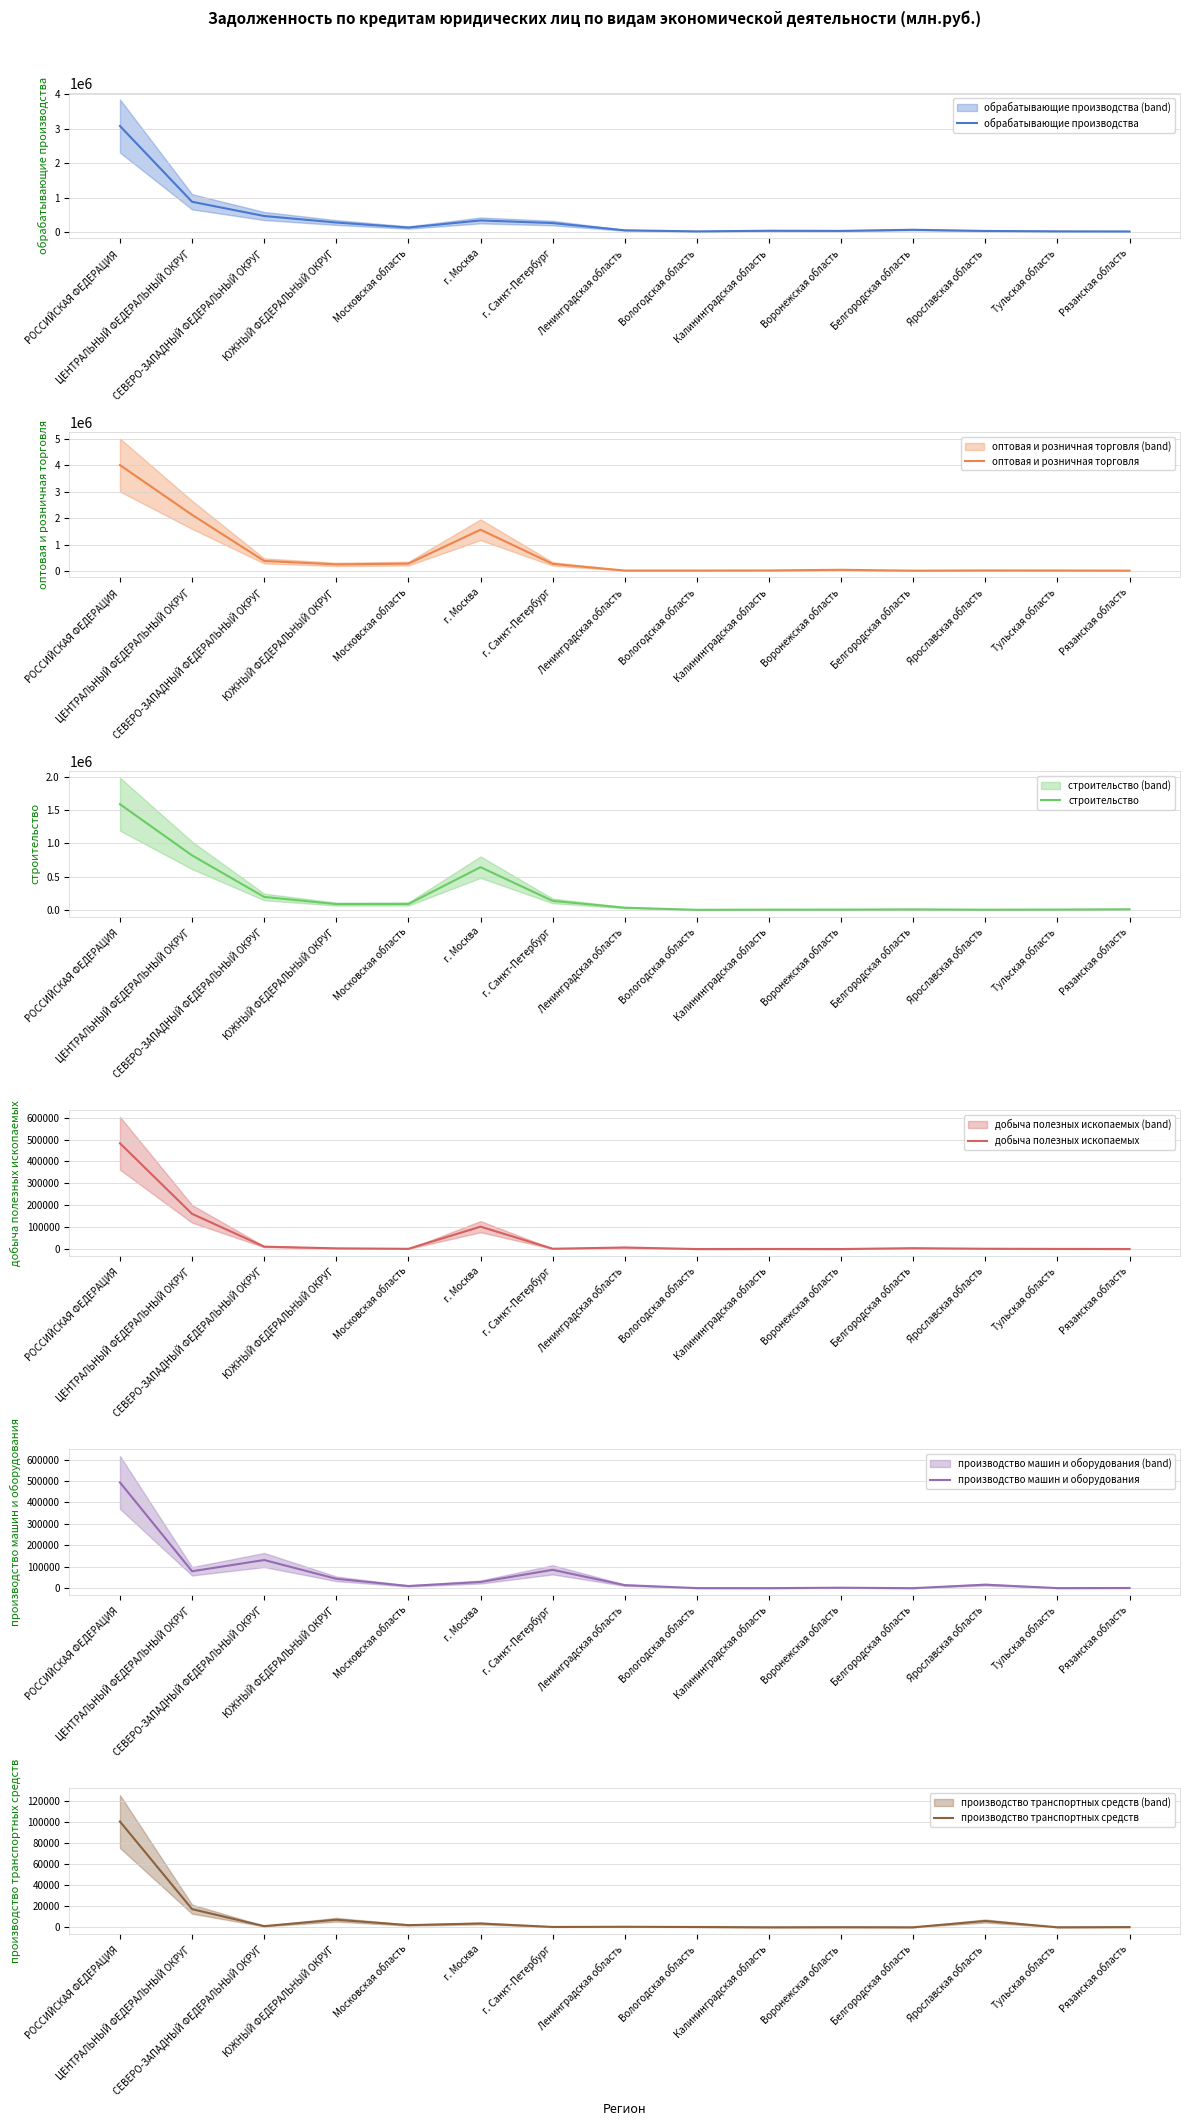

What is the label of the 7th point from the left?

г. Санкт-Петербург